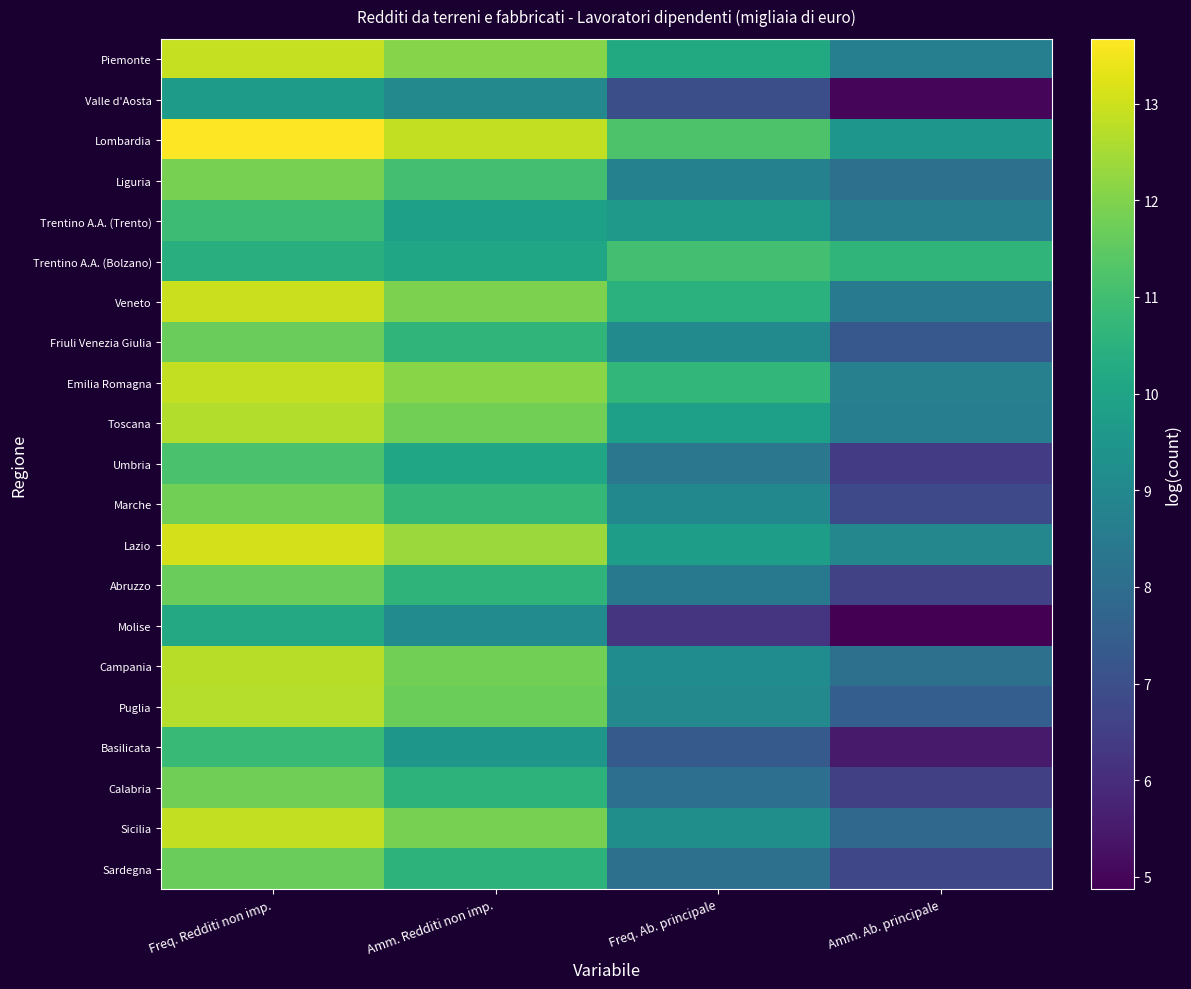

List the series in order of their peak value, highest first.

Lombardia, Lazio, Veneto, Piemonte, Sicilia, Emilia Romagna, Campania, Puglia, Toscana, Liguria, Marche, Calabria, Abruzzo, Sardegna, Friuli Venezia Giulia, Umbria, Trentino A.A. (Bolzano), Trentino A.A. (Trento), Basilicata, Molise, Valle d'Aosta